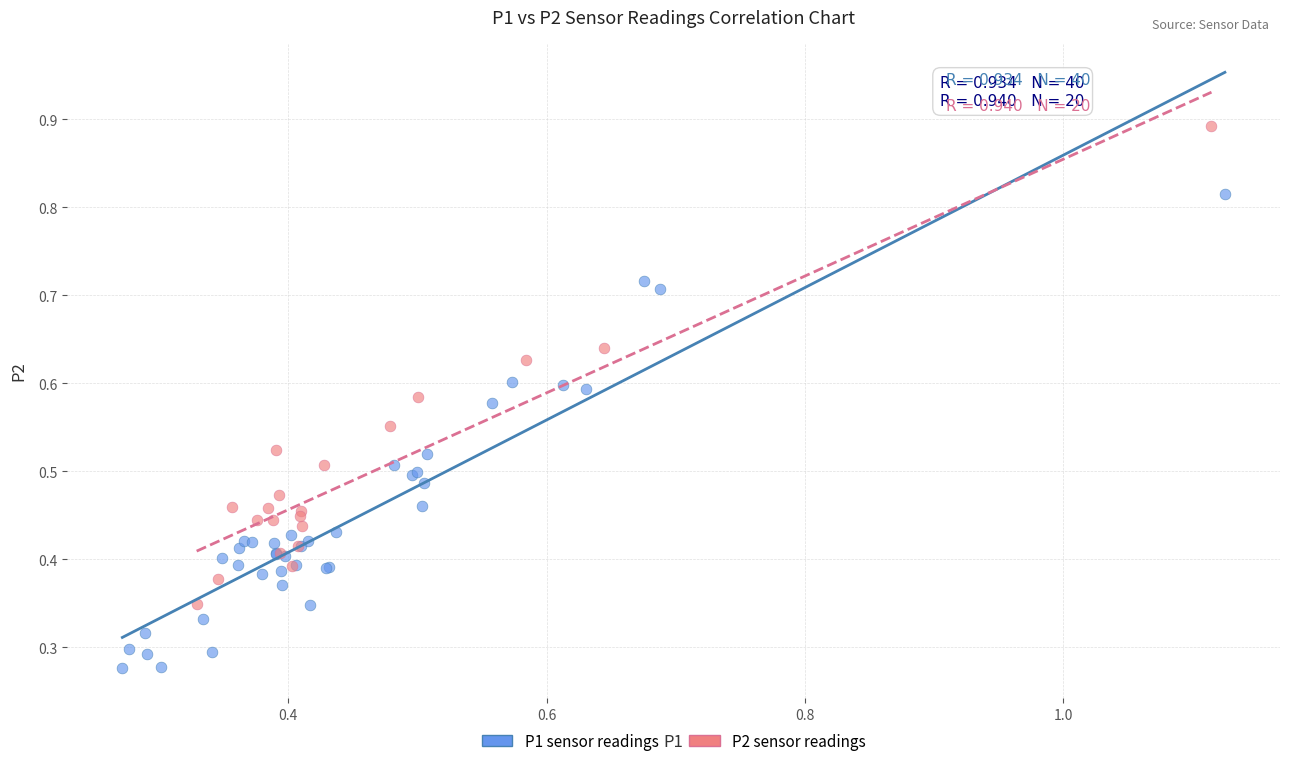

Which series contains the lowest Y value?

P1 sensor readings